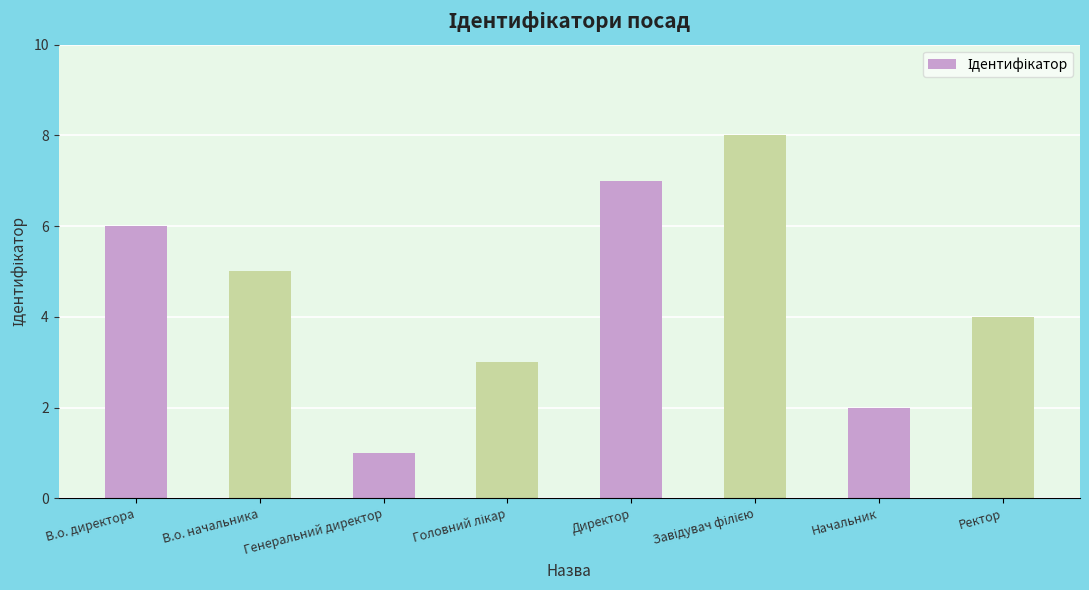

What is the maximum value shown in the chart?

8